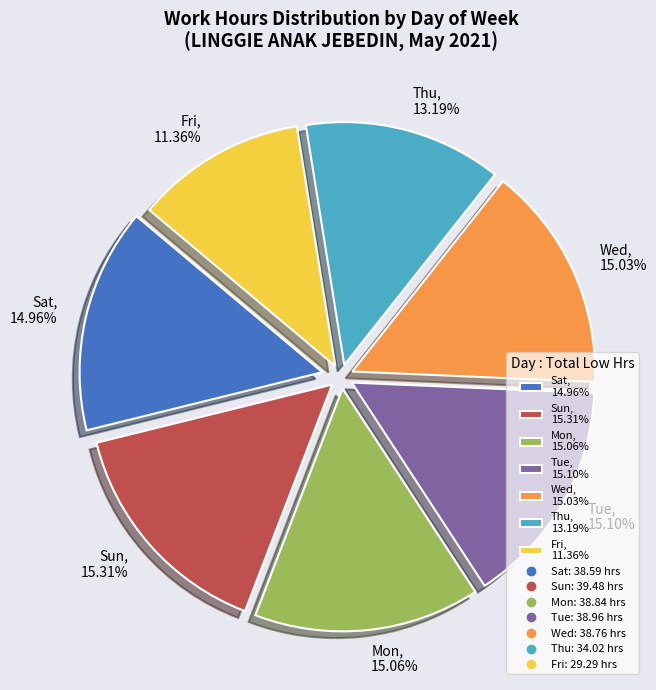

Between Wed and Thu, which is larger?

Wed